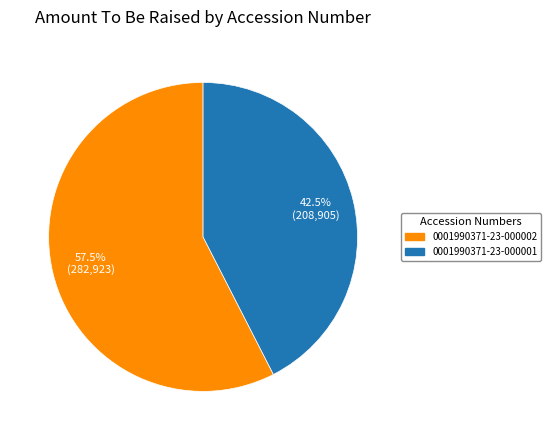

To the nearest percent, what is the average slice percentage?

50%